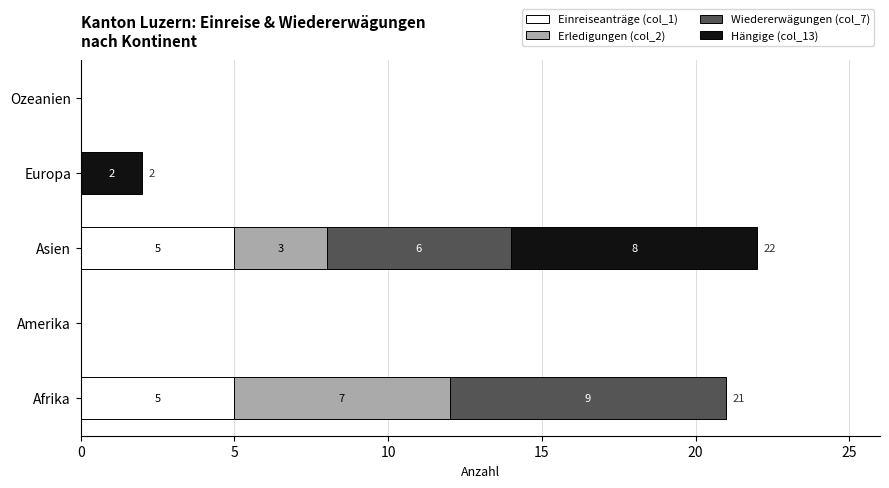

Is it true that Einreiseanträge (col_1) equals -3 at Ozeanien?

False